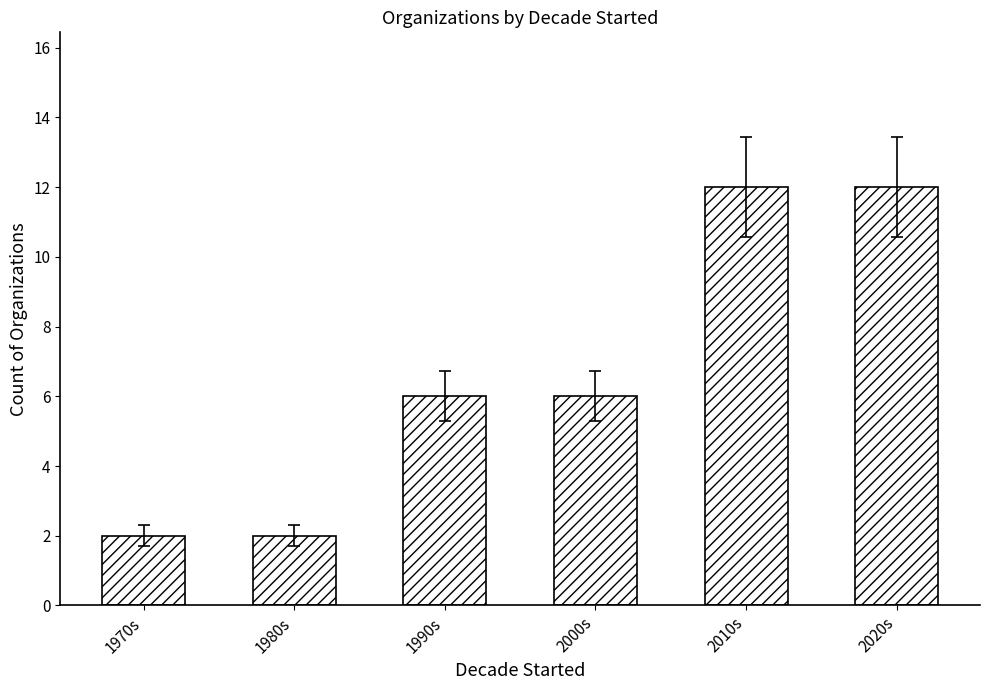

What is the difference between the values at 2020s and 2000s?

6